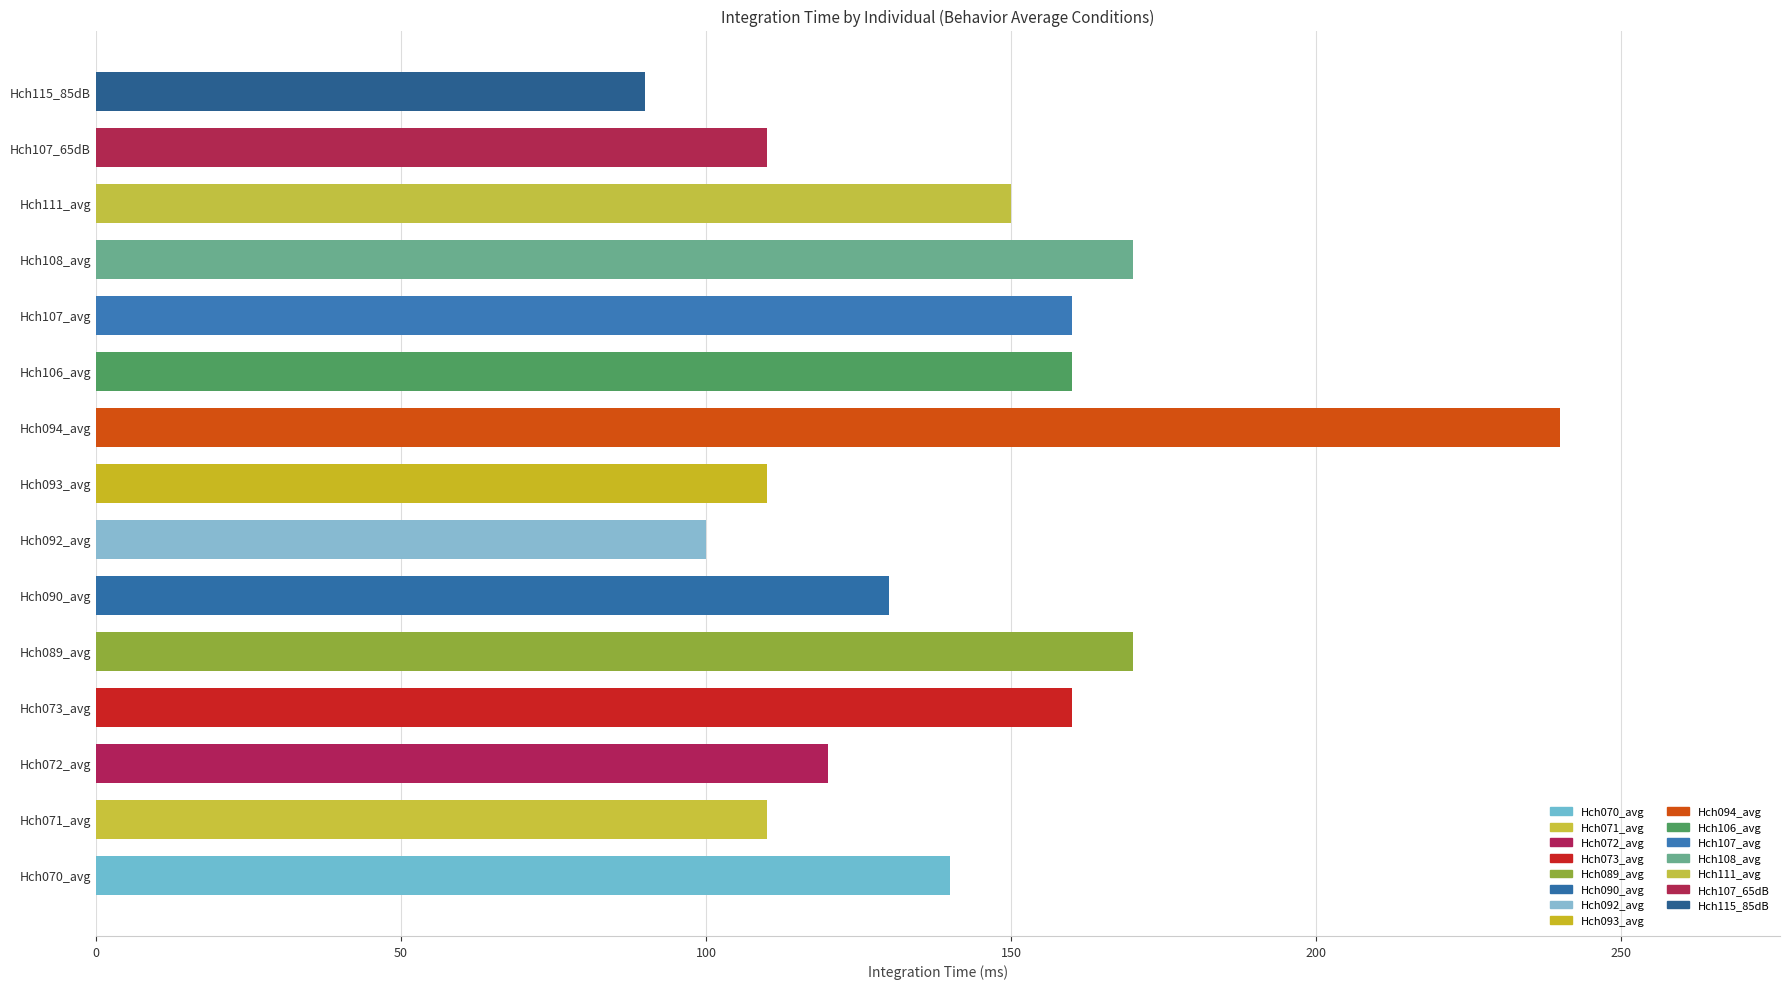

Between Hch092_avg and Hch089_avg, which is larger?

Hch089_avg